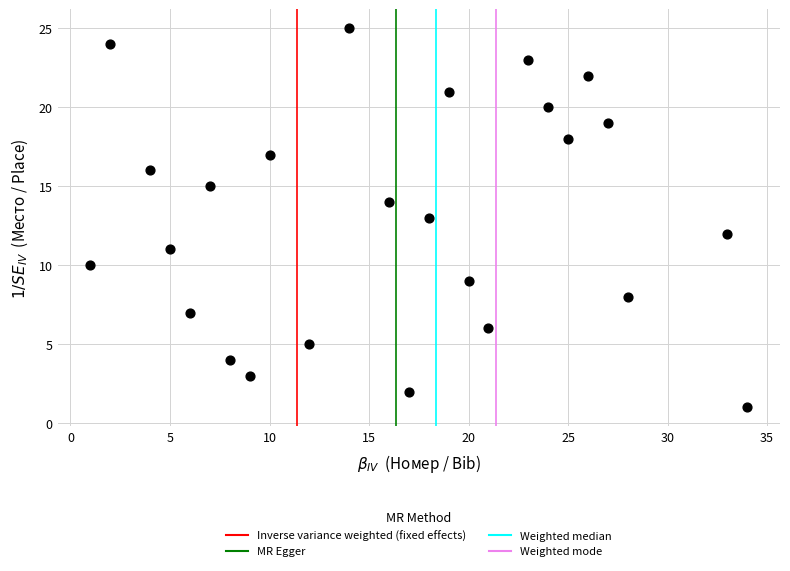

What is the range of X values (max minus min)?

33